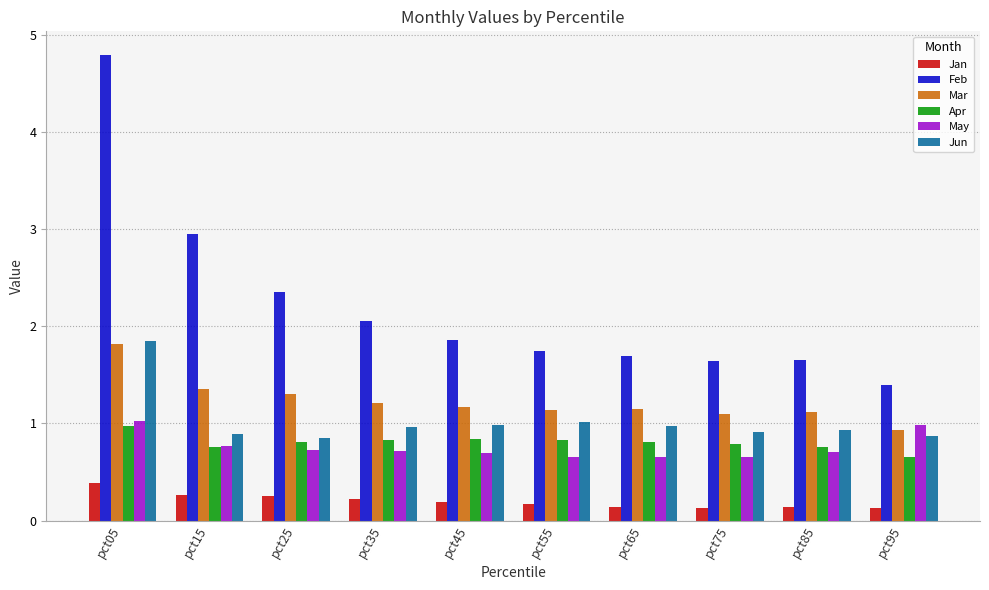

True or false: Jun has a value of 0.9 at pct95.

True